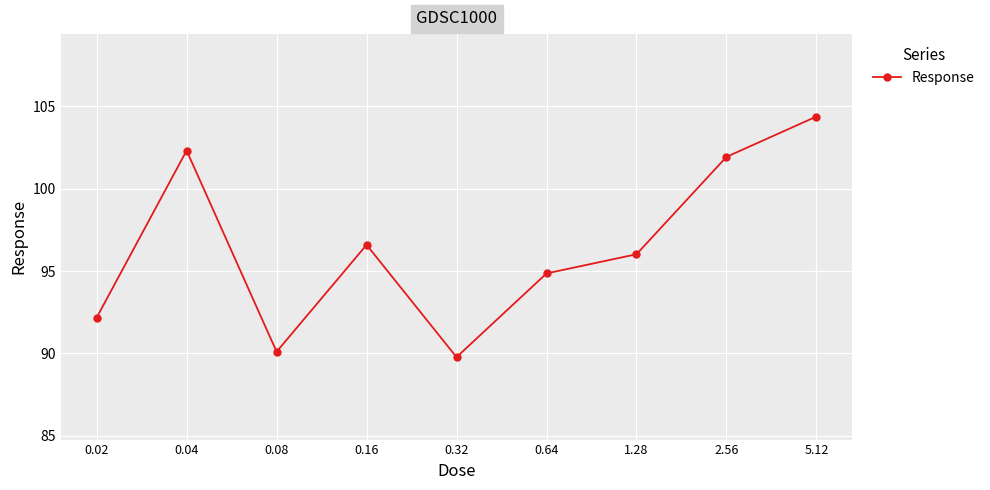

What is the change in value from 0.08 to 1.28?

+5.9